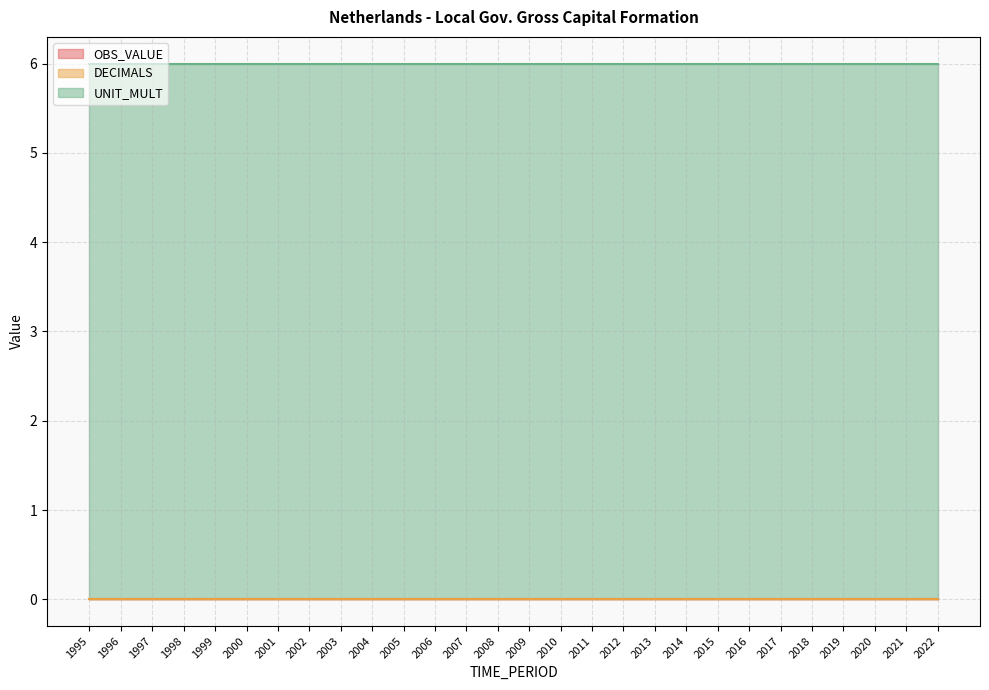

List the series in order of their peak value, lowest first.

OBS_VALUE, DECIMALS, UNIT_MULT